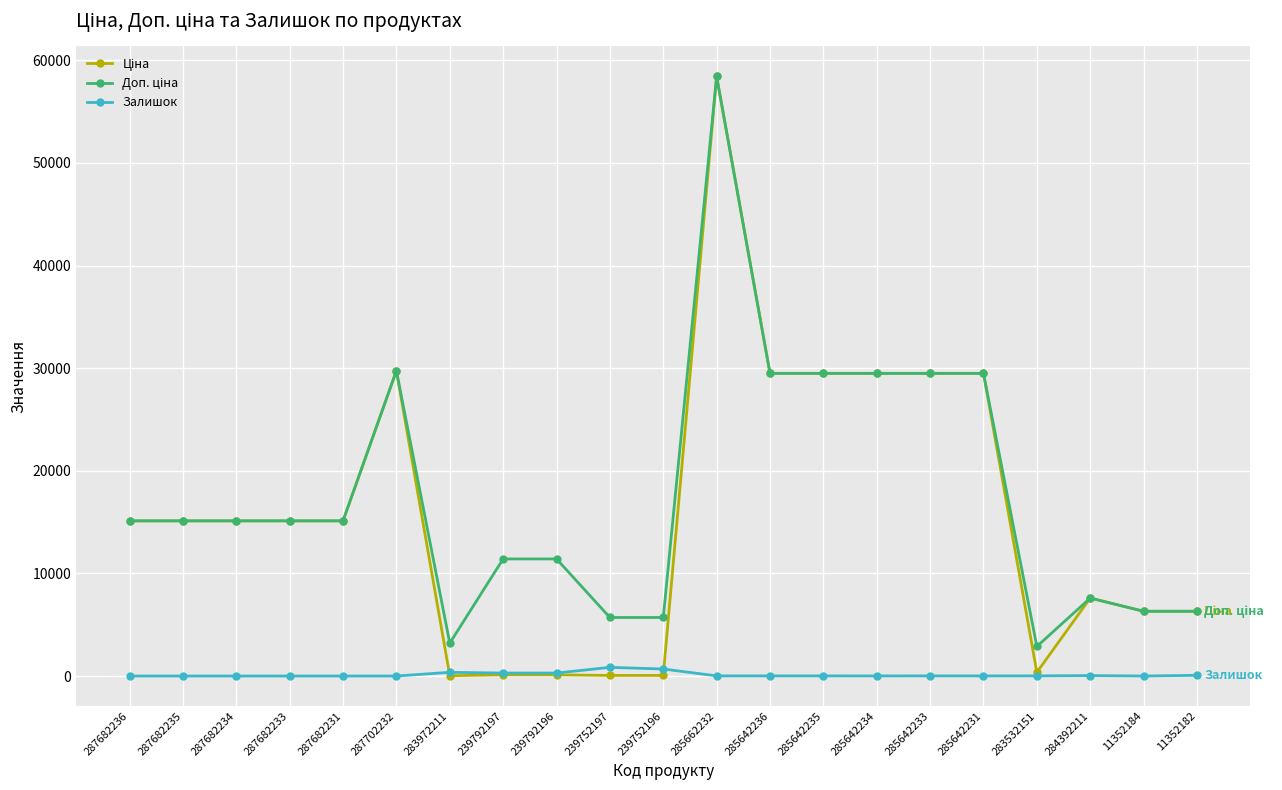

How many distinct data groups are displayed?

3